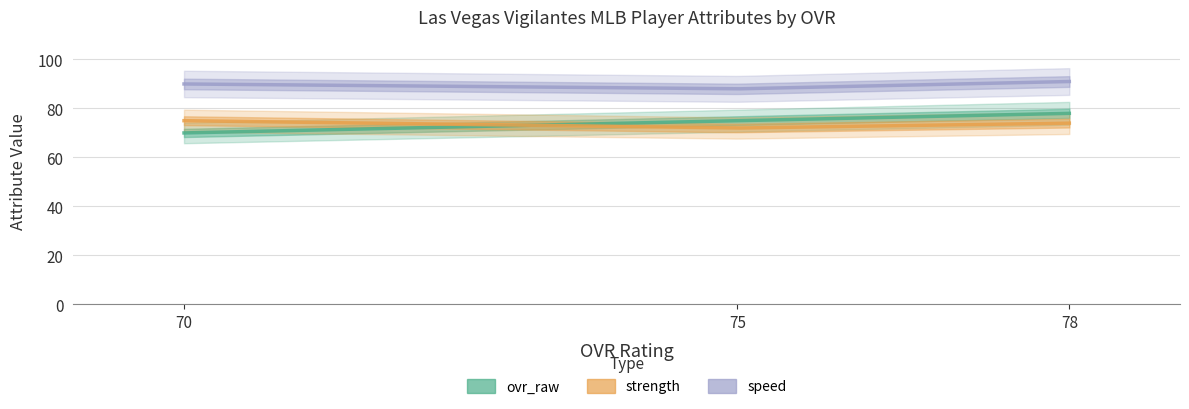

What is the sum of the speed values at 78 and 75?

179